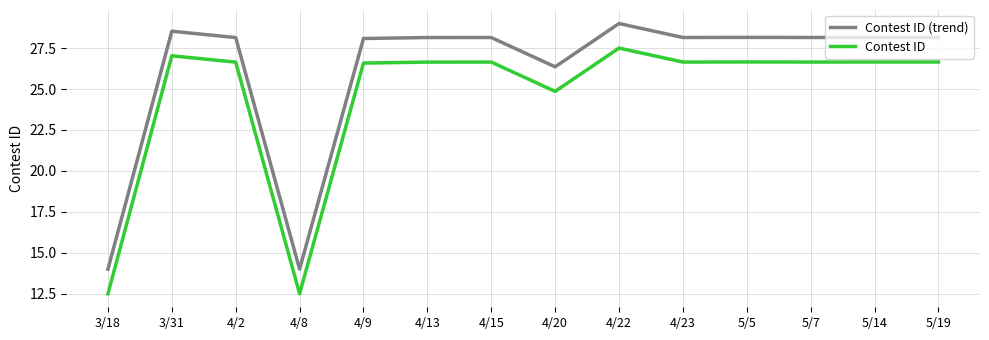

What is the minimum value shown in the chart?

12.5